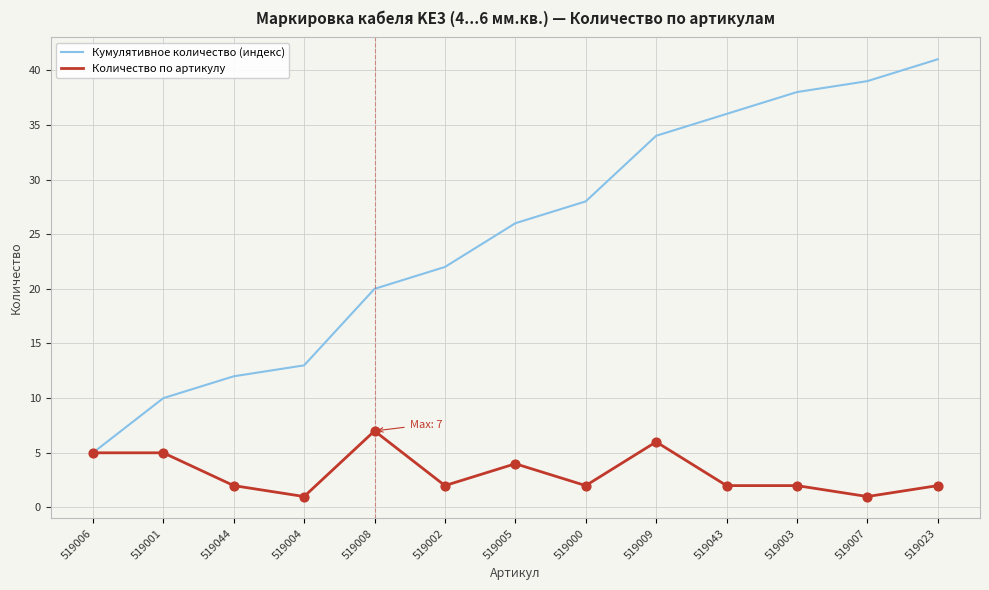

Which series has the largest total across all categories?

Кумулятивное количество (индекс)